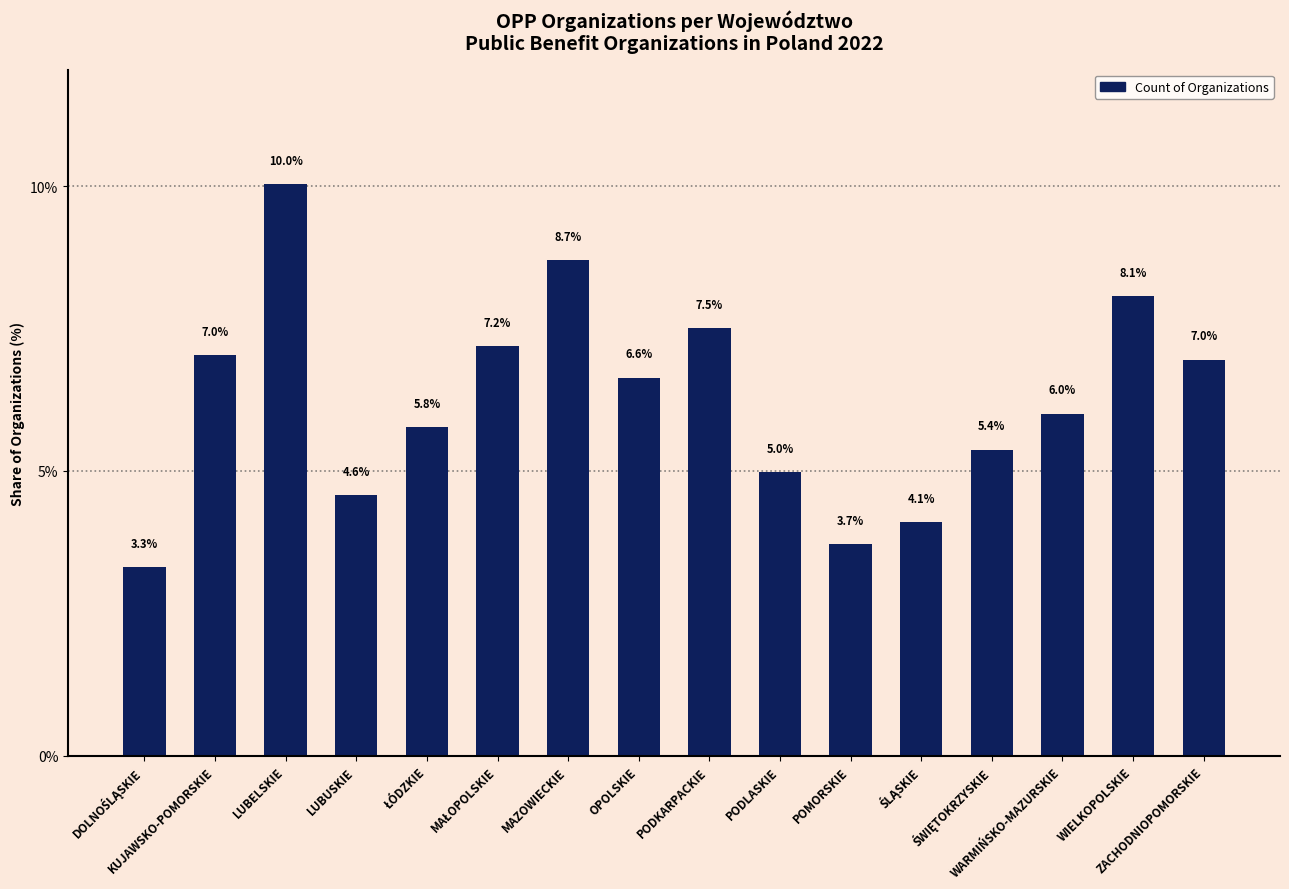

How many series are shown in this chart?

1